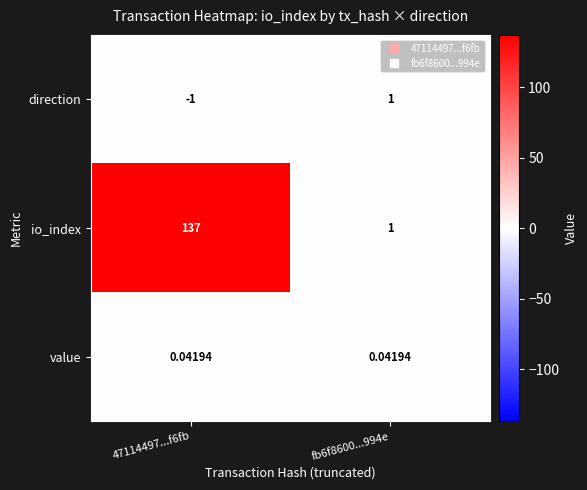

How many values in direction are below zero?

1